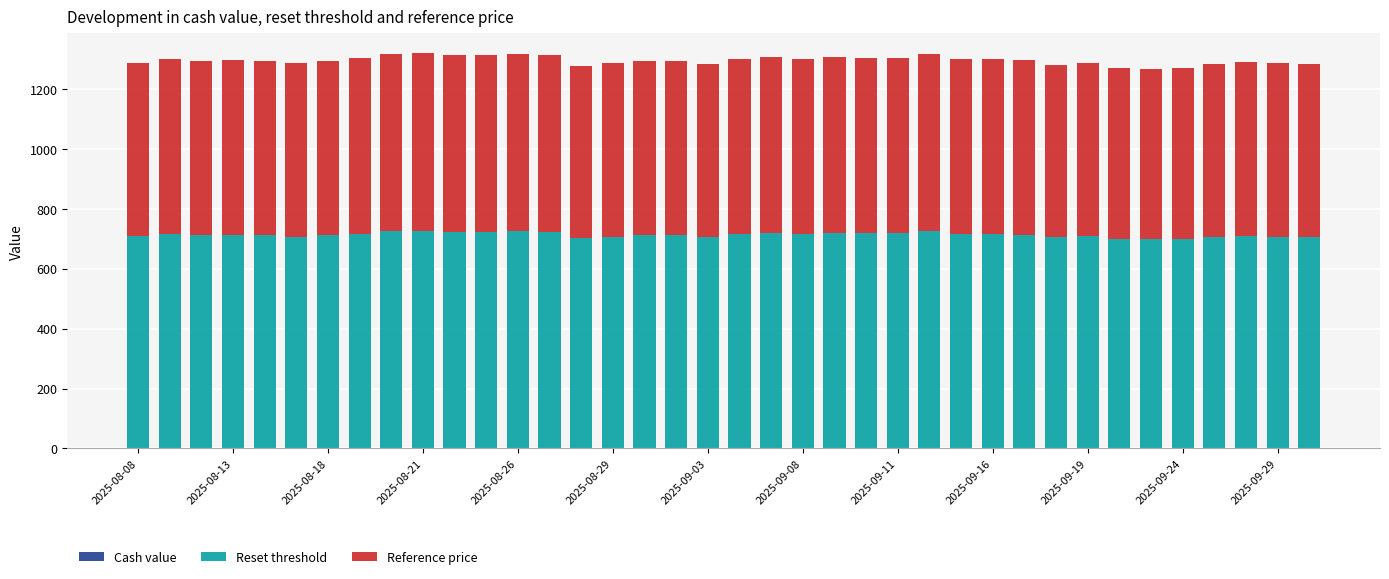

Does the chart contain stacked bars?

Yes